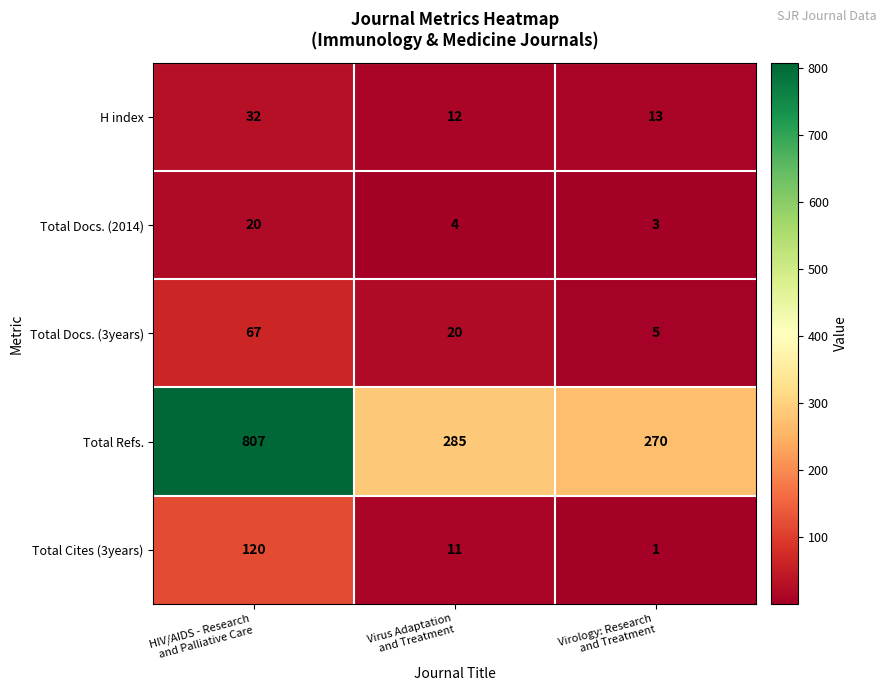

What is the average value of the Total Refs. series?

454